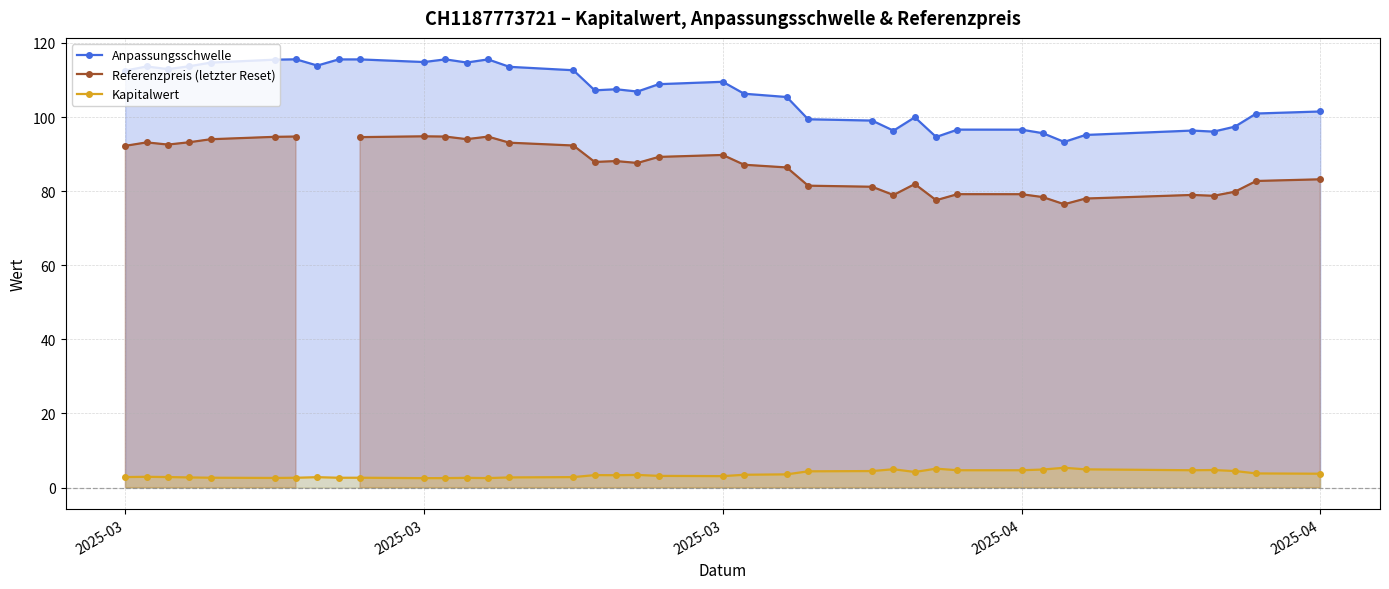

True or false: Kapitalwert and Anpassungsschwelle intersect in this chart.

False